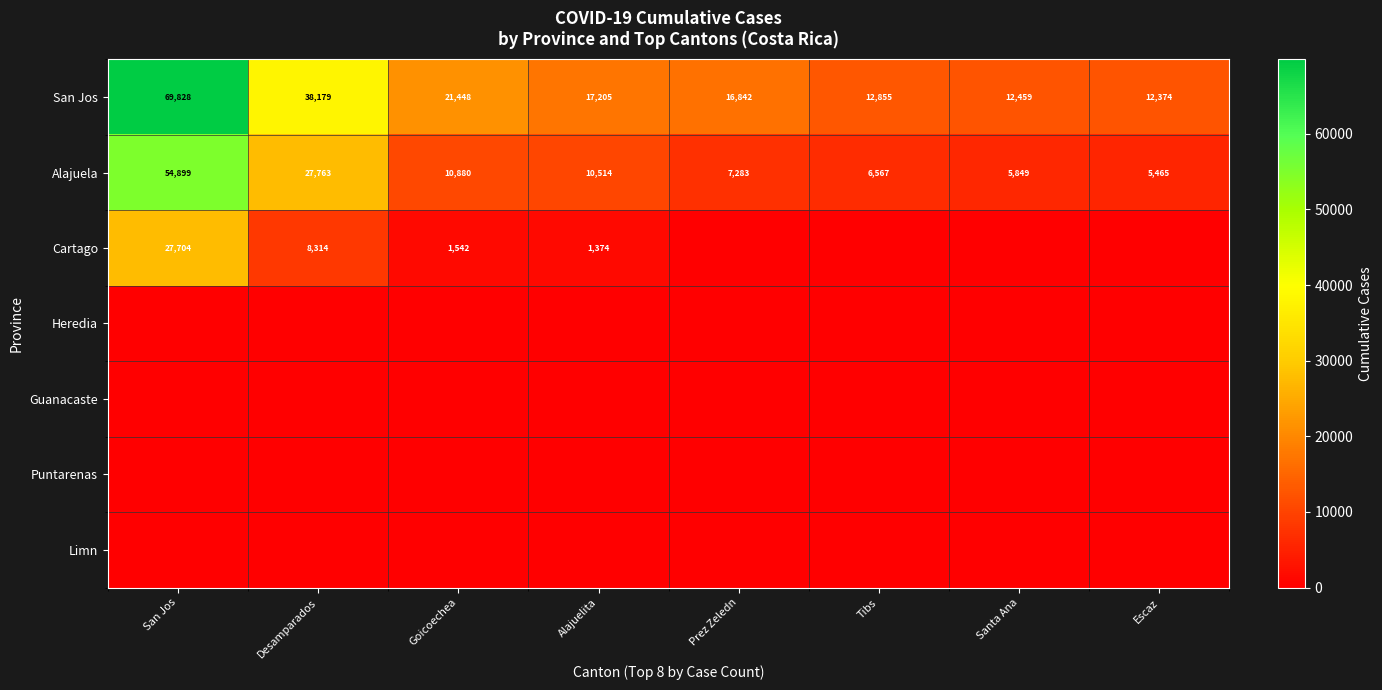

What is the sum of the Alajuela values at Prez Zeledn and Escaz?

12748